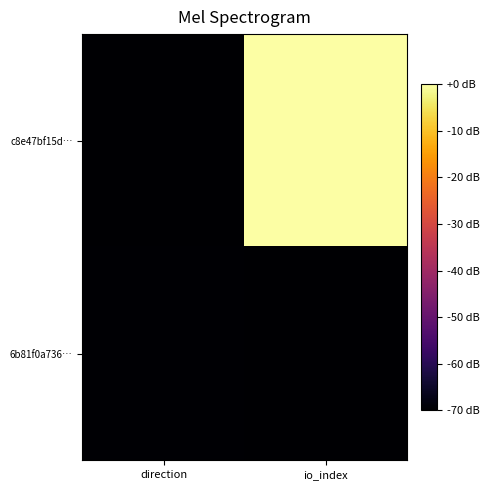

Rank the series by their average value, from lowest to highest.

6b81f0a736…, c8e47bf15d…